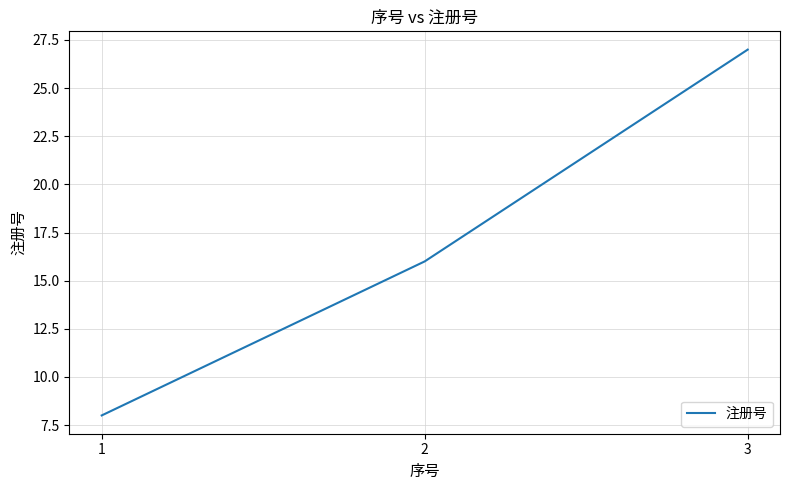

Reading right to left, list all the values displayed in this chart.

3=27	2=16	1=8